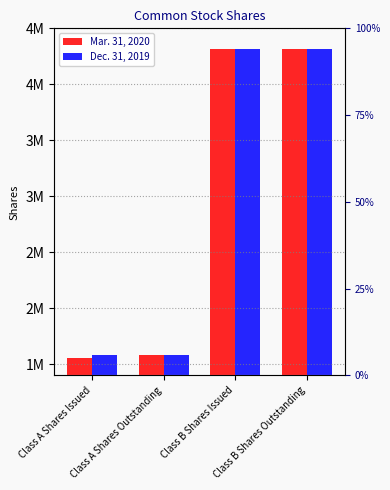

What is the difference between the maximum and minimum values in the Dec. 31, 2019 series?

2728750